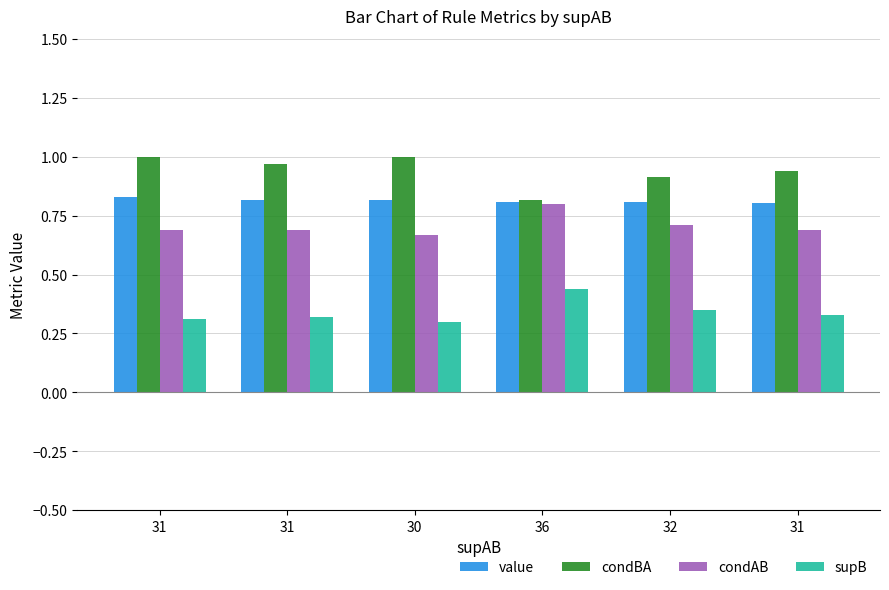

Does the chart contain any negative values?

No